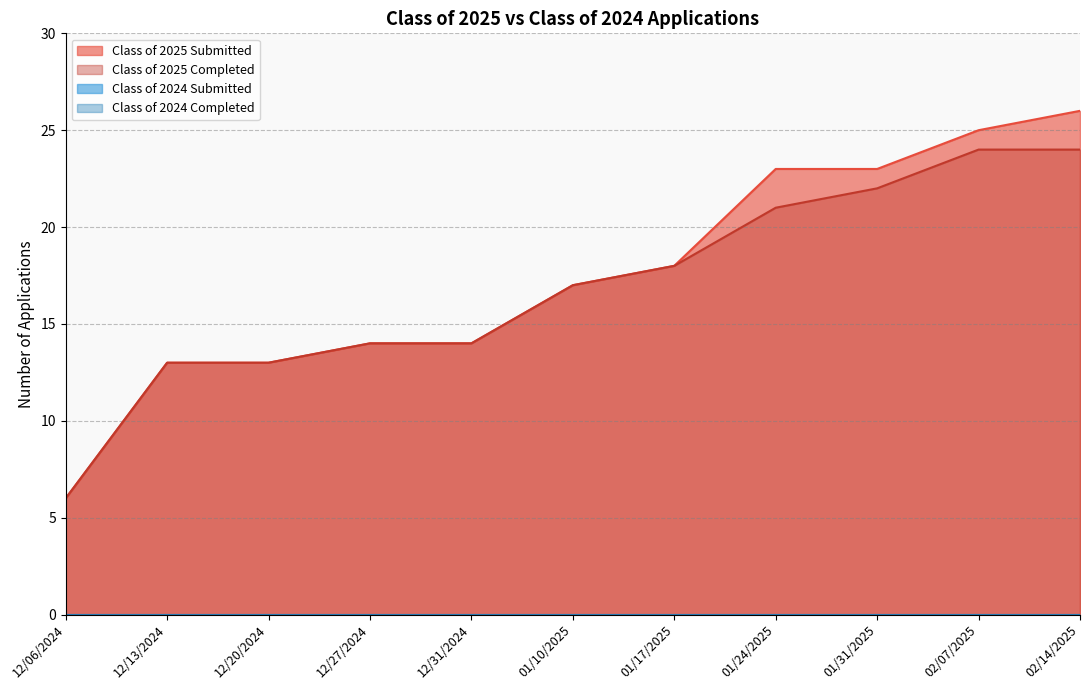

List the series in order of their peak value, highest first.

Class of 2025 Submitted, Class of 2025 Completed, Class of 2024 Submitted, Class of 2024 Completed